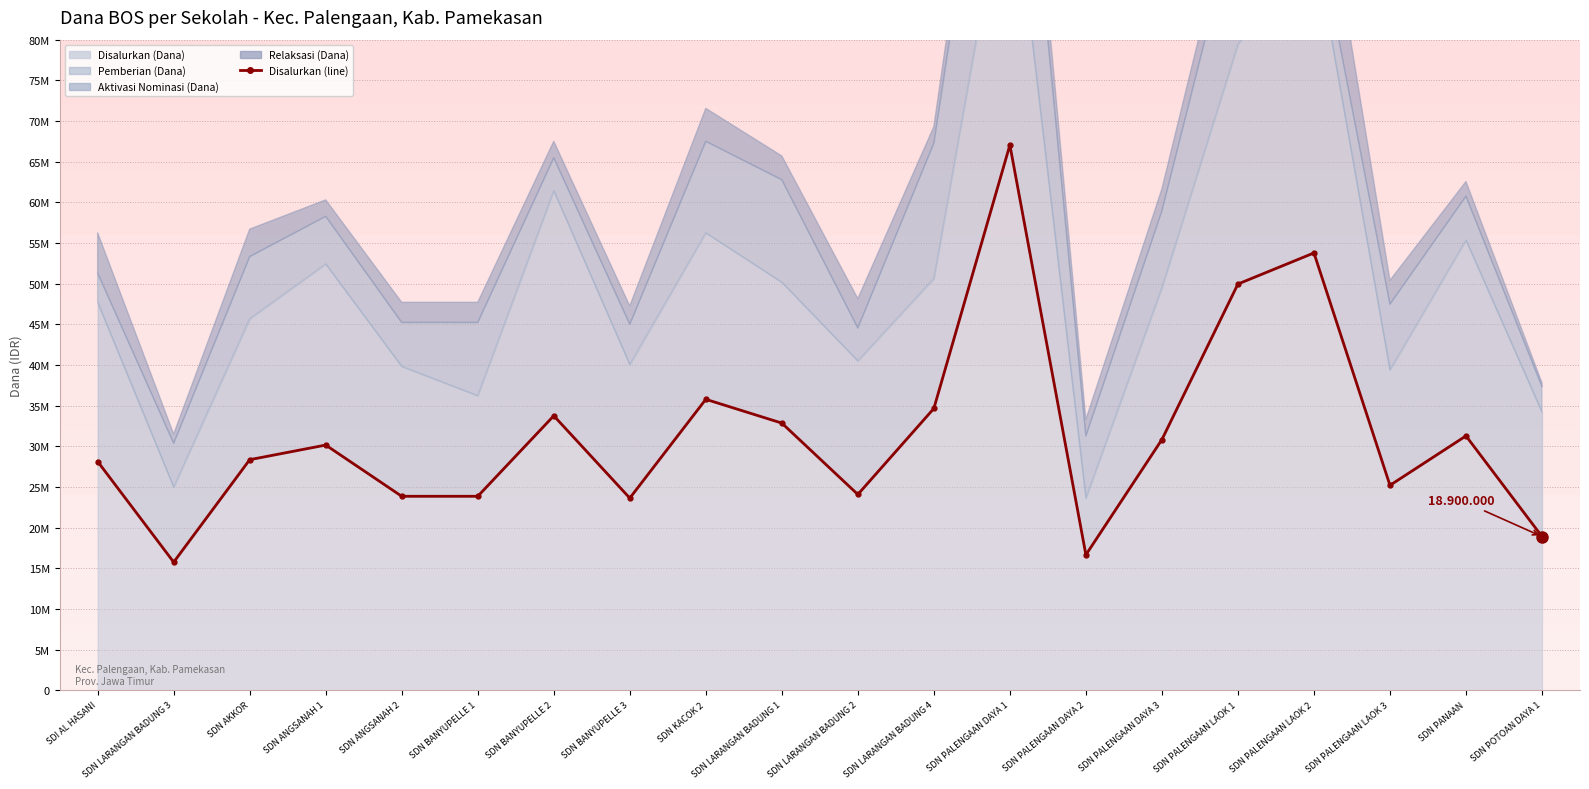

How many data points are above 30150000?

9